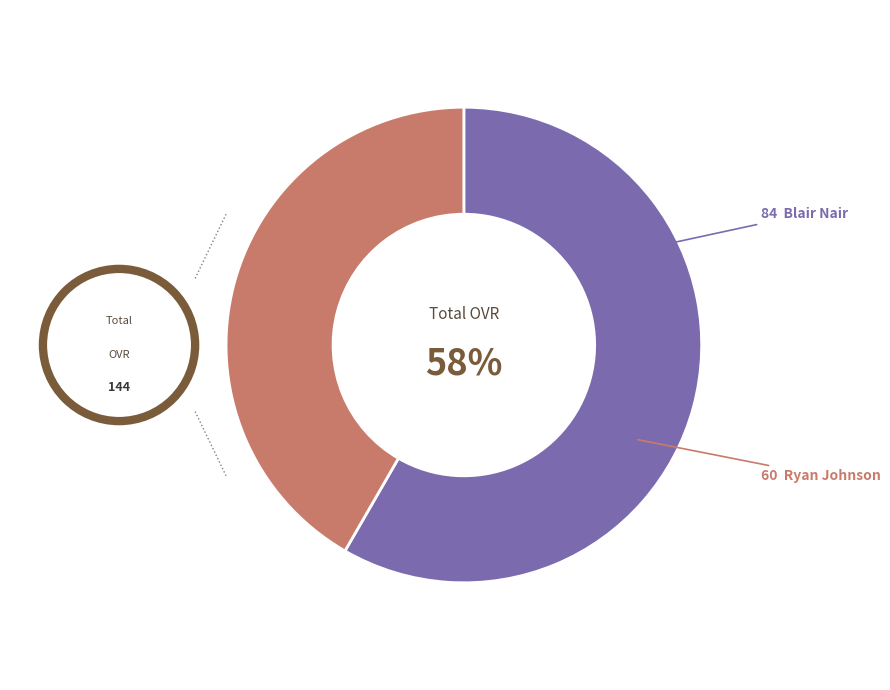

Is there any slice that represents more than half of the pie?

Yes